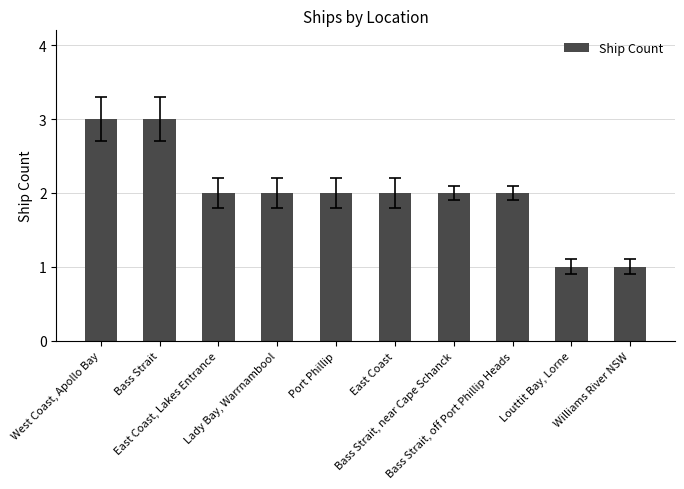

What is the sum of the values at Bass Strait and Lady Bay, Warrnambool?

5